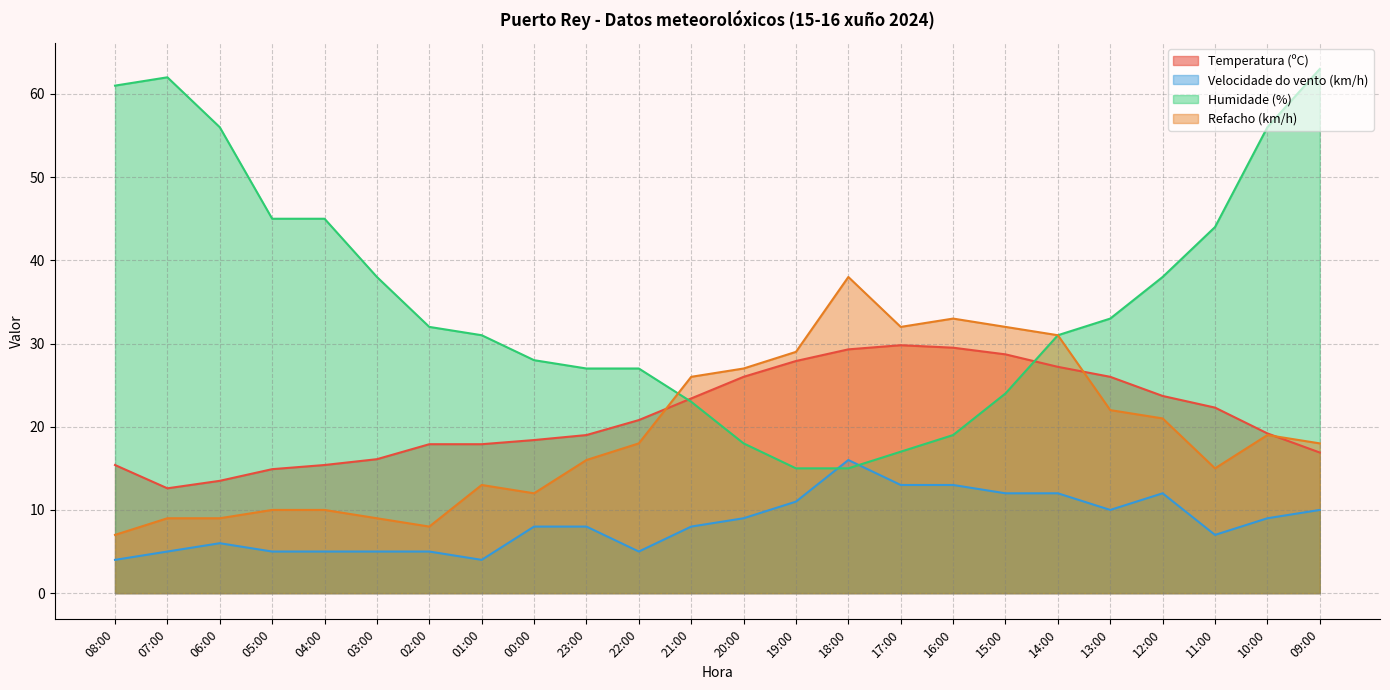

What is the difference between the maximum and second lowest values in the Temperatura (ºC) series?

16.3